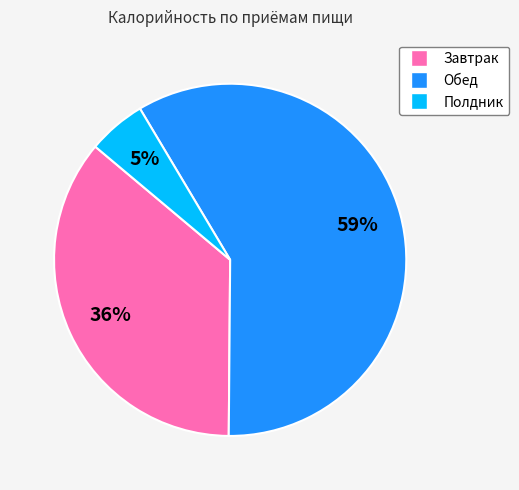

Do Полдник and Завтрак together represent more than half of the pie?

No